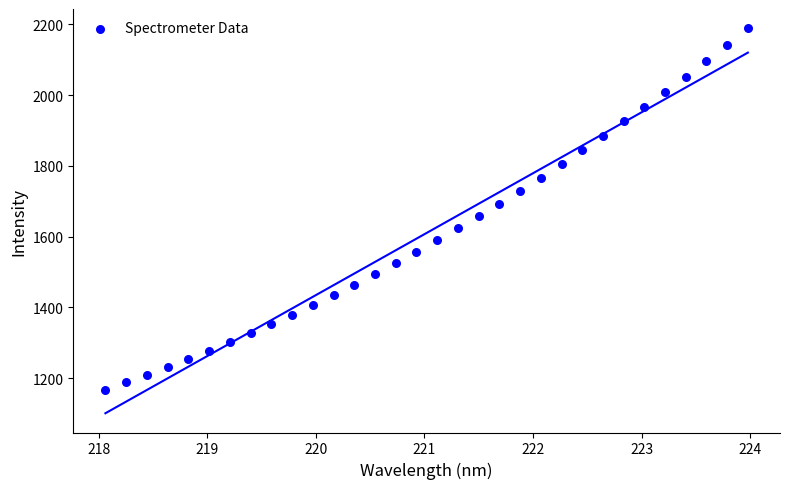

What is the range of X values (max minus min)?

5.9